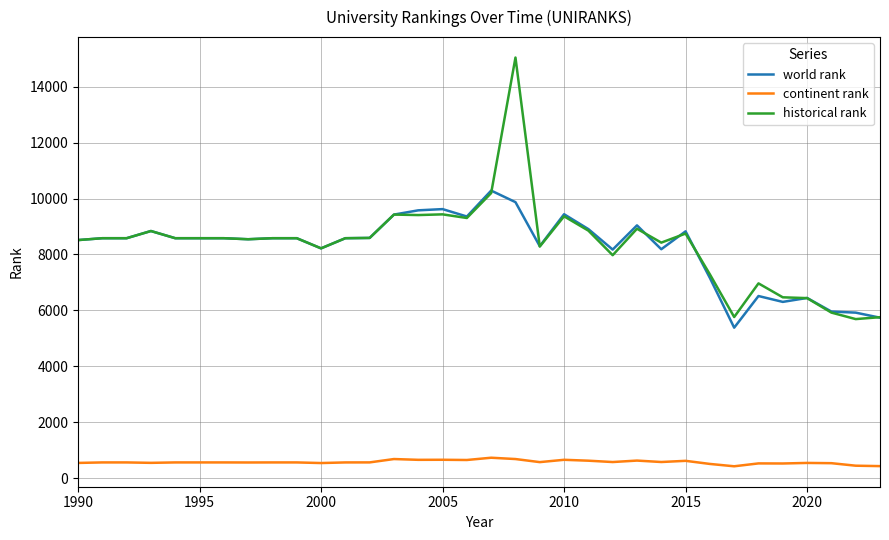

Which series has the widest spread of values?

historical rank